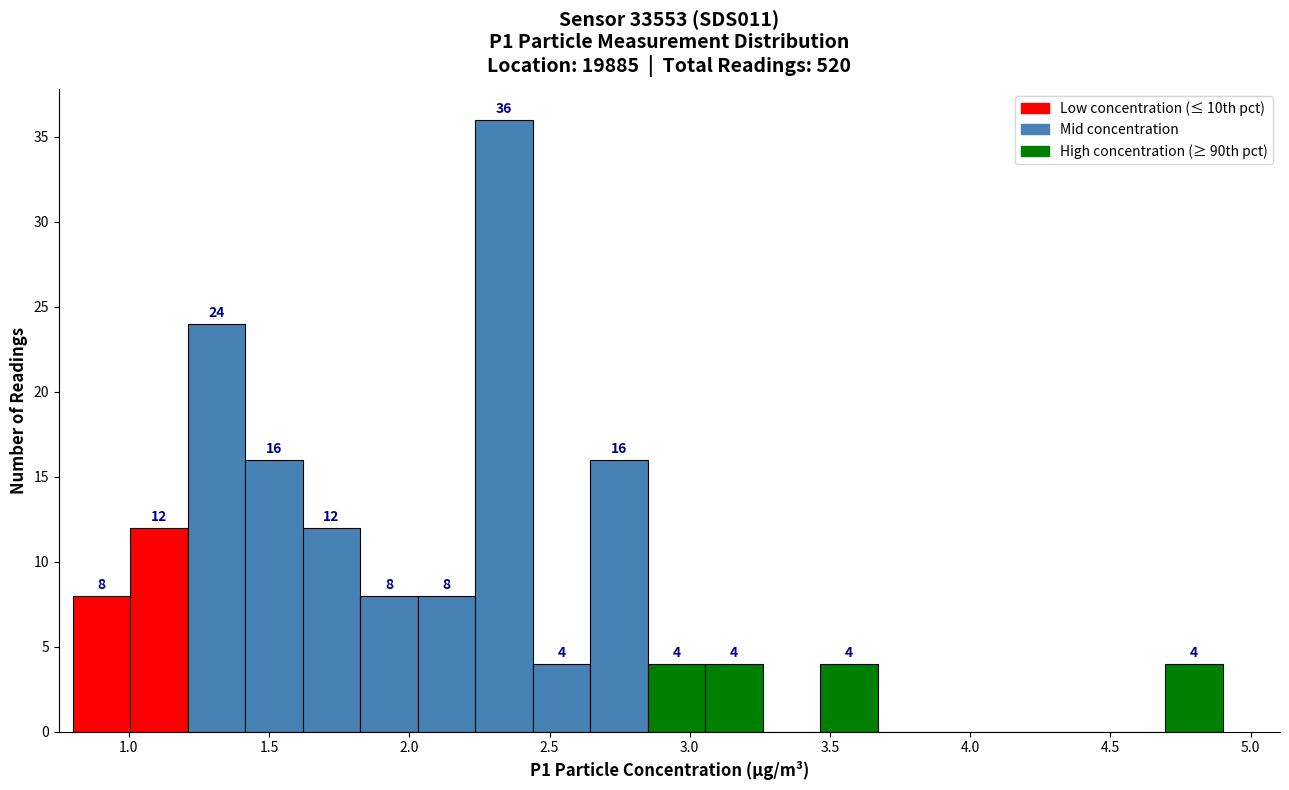

Over which range of the x-axis is the bar tallest?

2.235 to 2.440